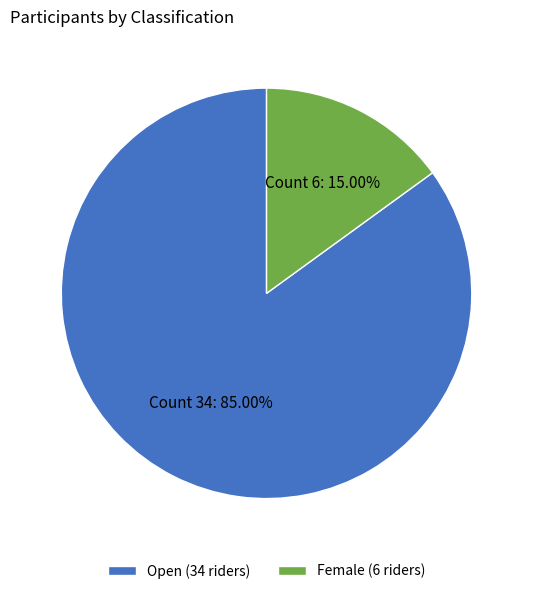

Which slice represents more than half of the pie?

Open